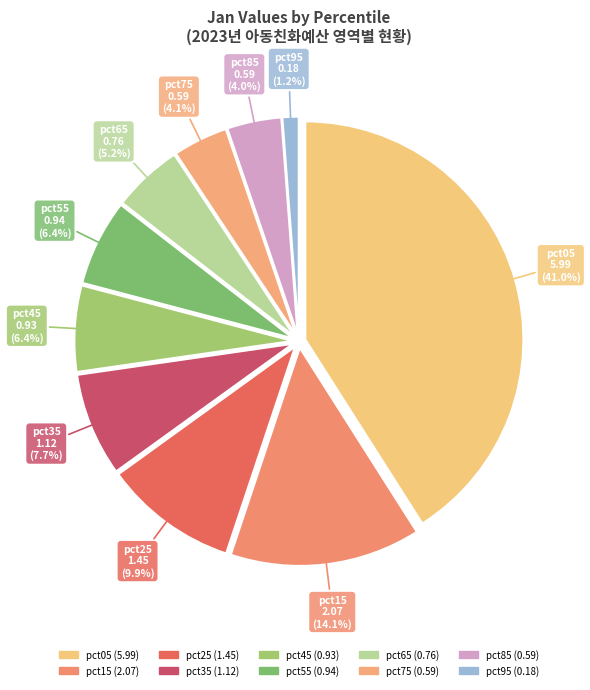

Is it true that pct95 is 11% of the pie?

False